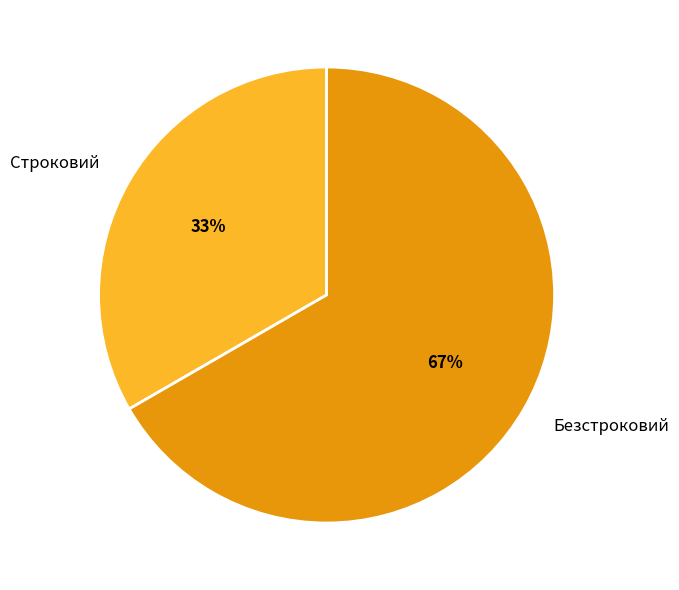

The Строковий slice represents 22% of the pie. True or false?

False